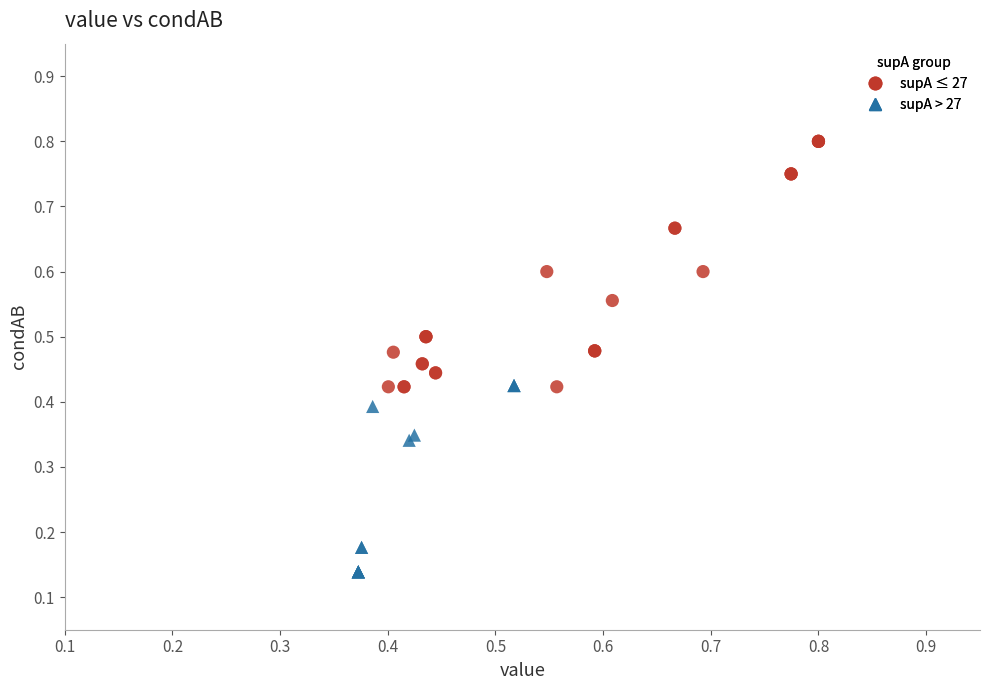

Which series contains the lowest Y value?

supA > 27